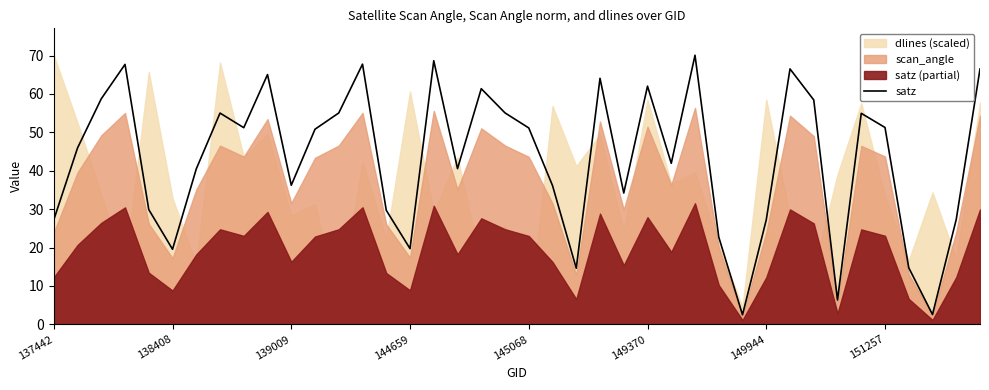

How many data points are less than 50?

20